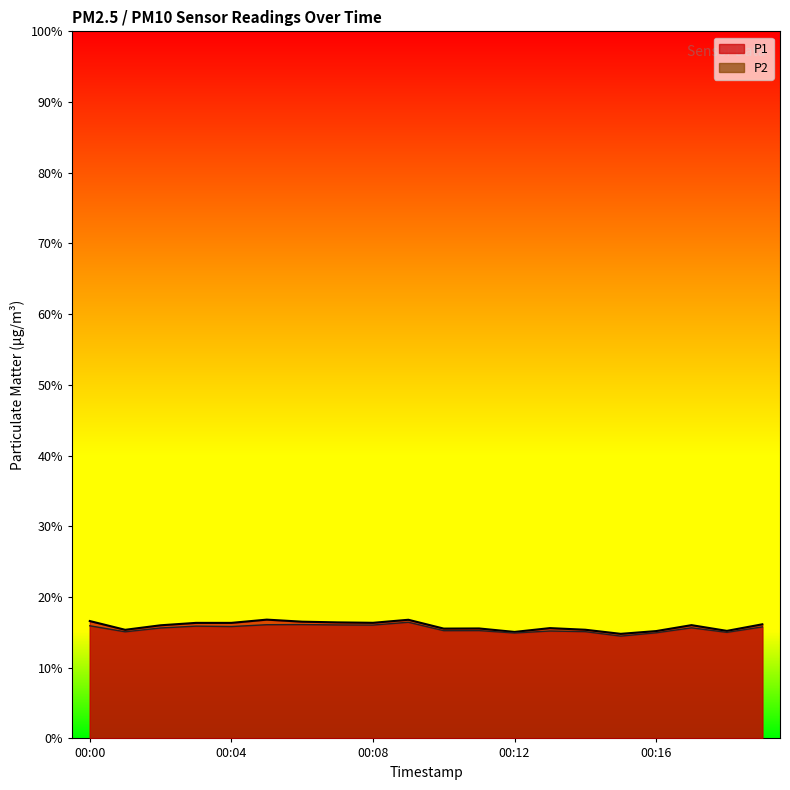

How many series are shown in this chart?

2